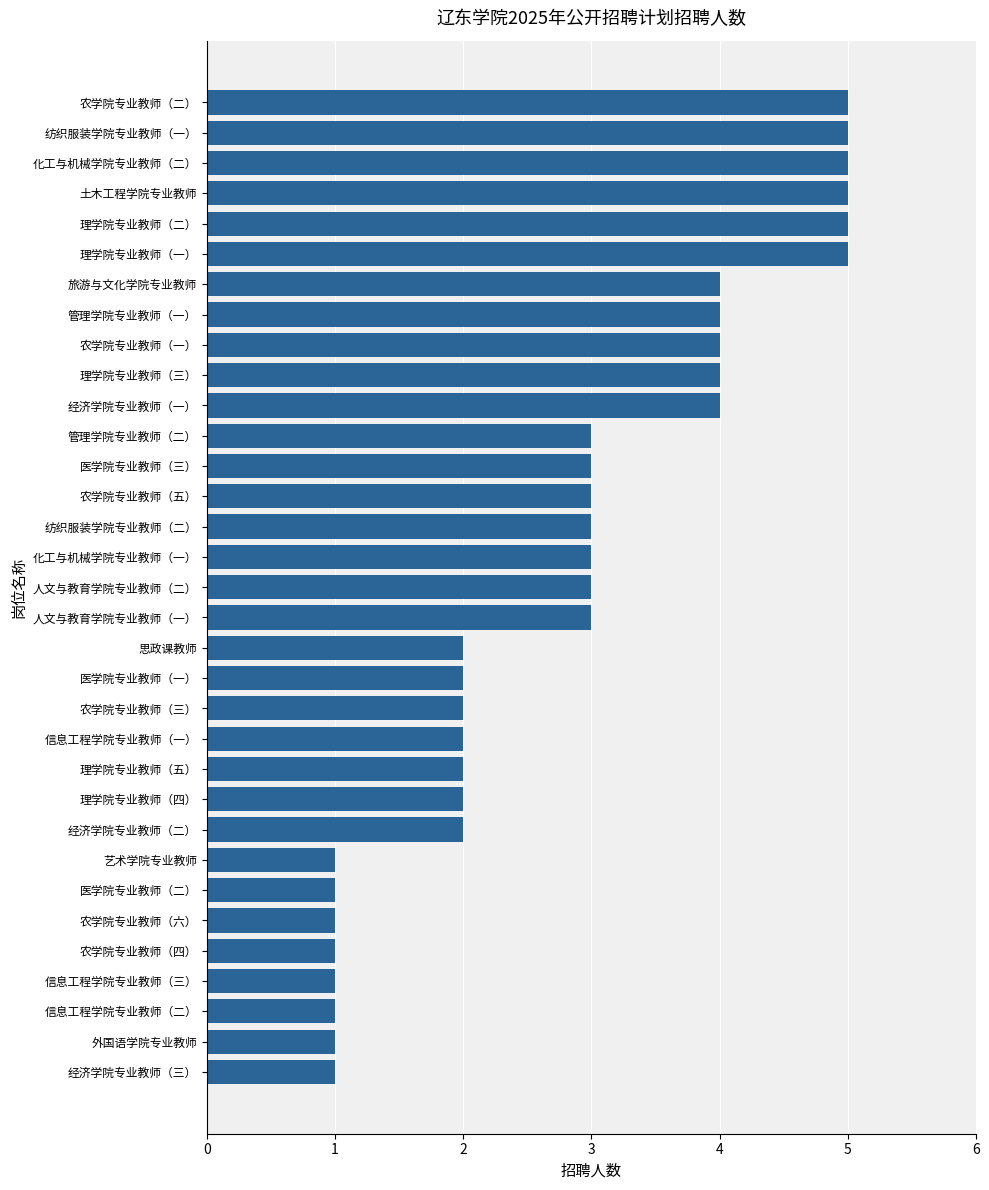

Is it true that the value at 理学院专业教师（三） is 4?

True